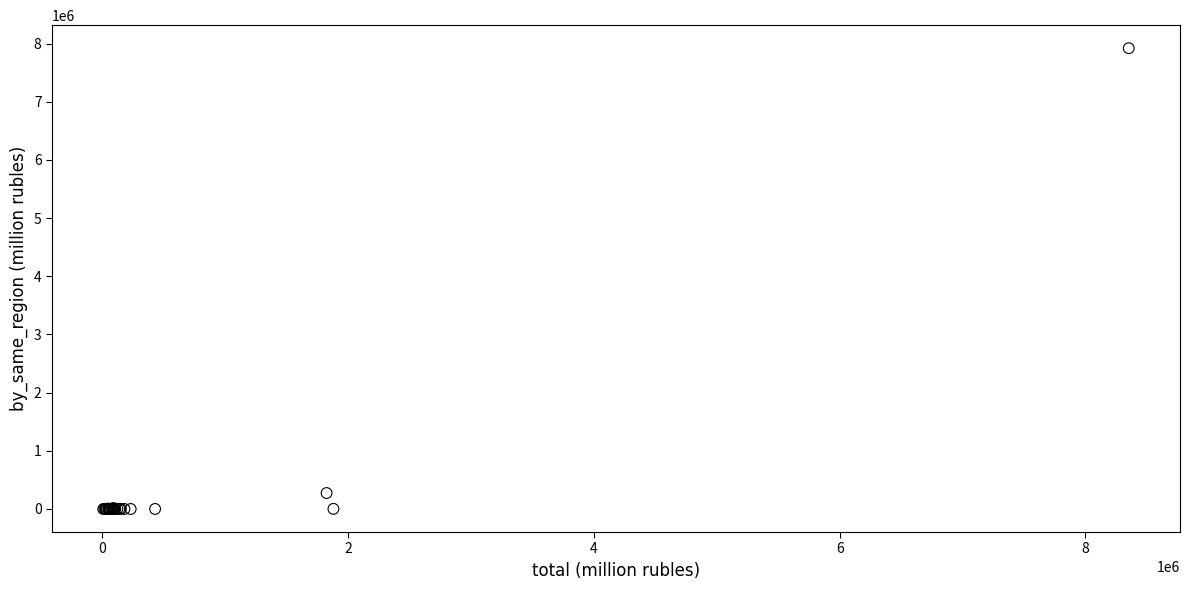

What Y value in the scatter plot is closest to 3960148?

274223